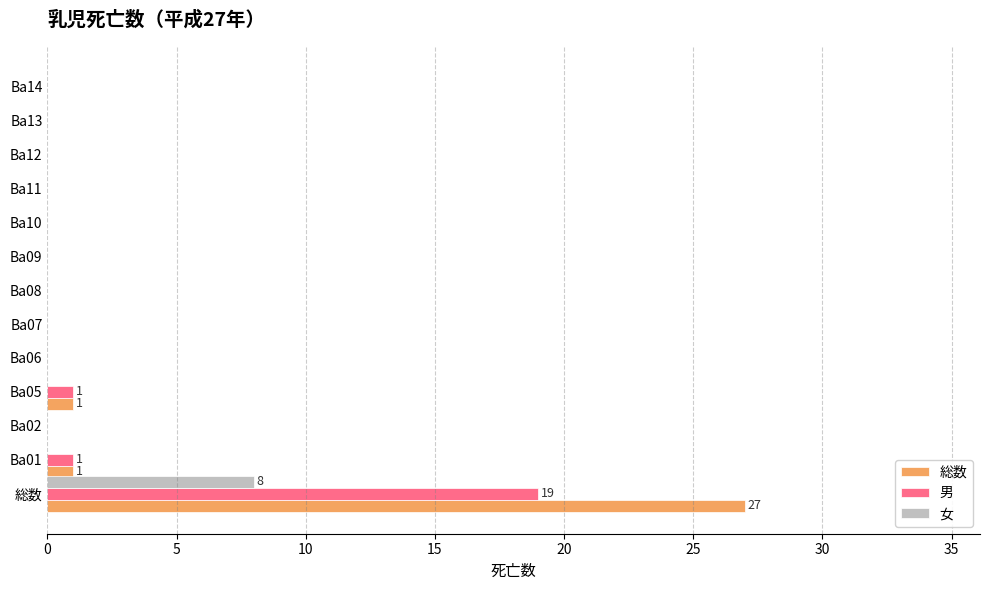

How many distinct data groups are displayed?

3